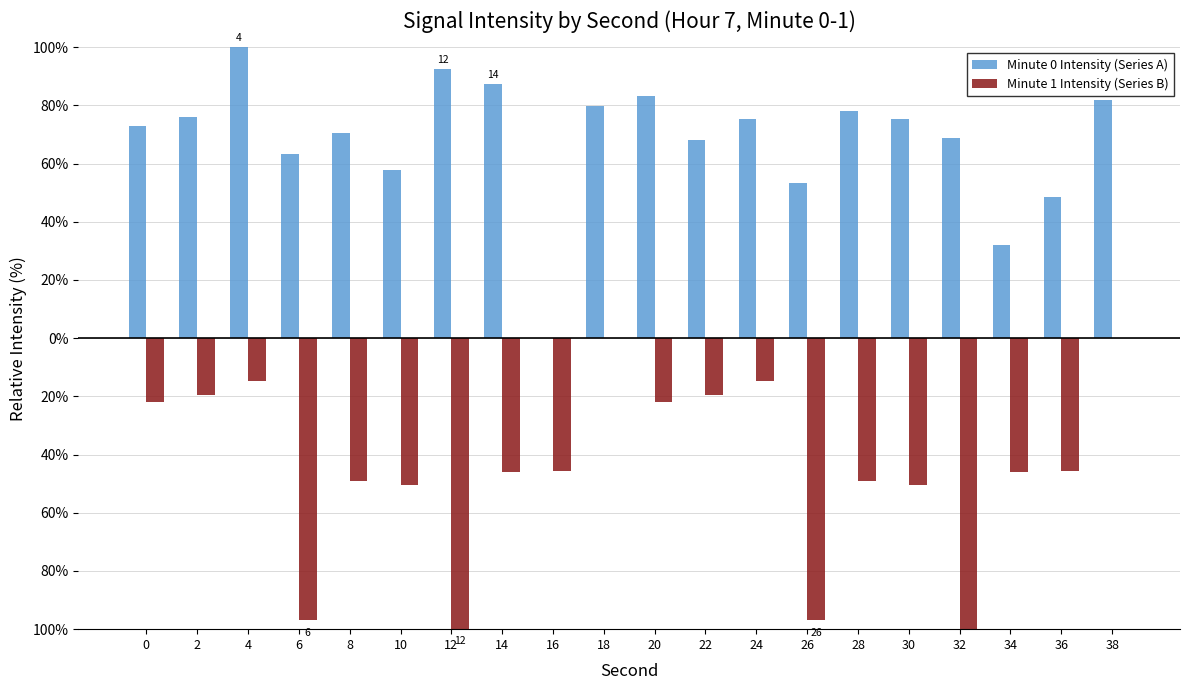

List the series in order of their overall mean, lowest first.

Minute 1 Intensity (Series B), Minute 0 Intensity (Series A)